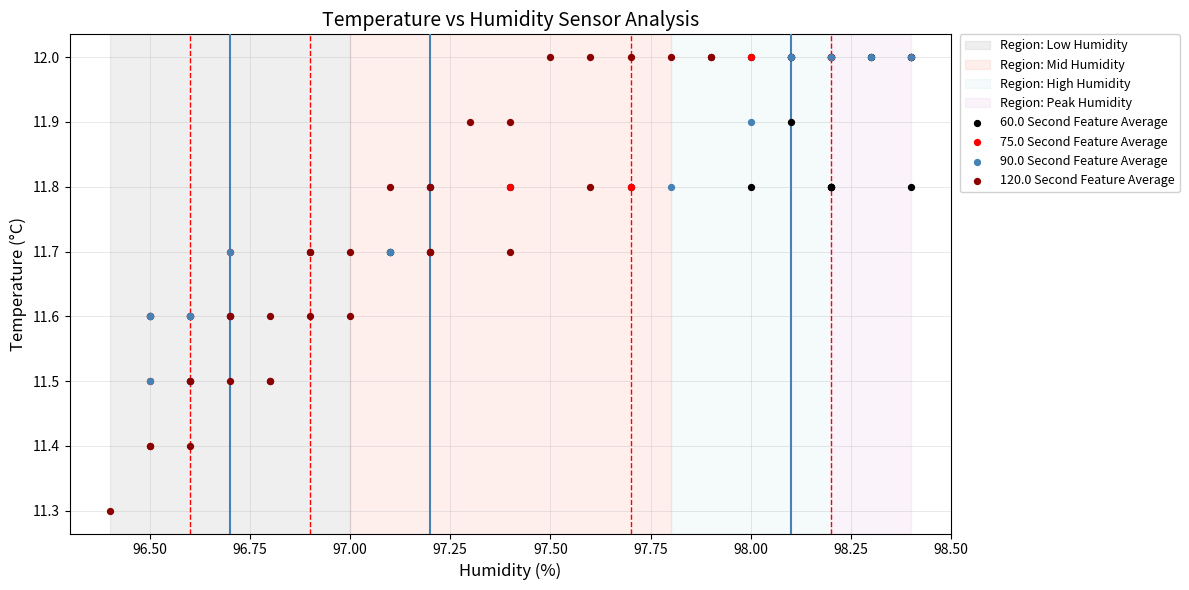

Which series contains the lowest Y value?

120.0 Second Feature Average